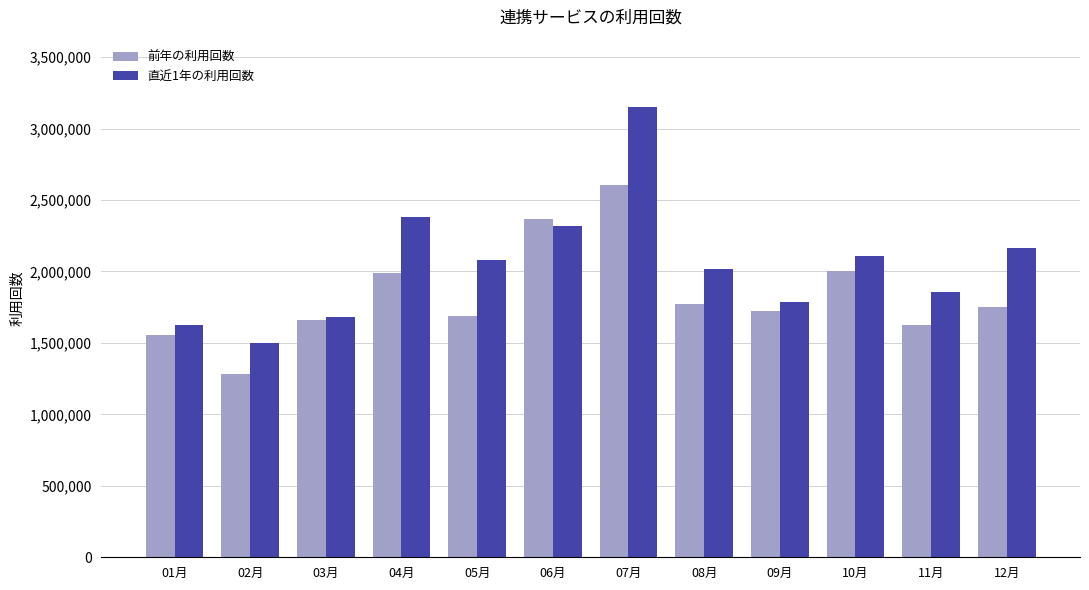

What is the label of the 11th bar from the right?

02月